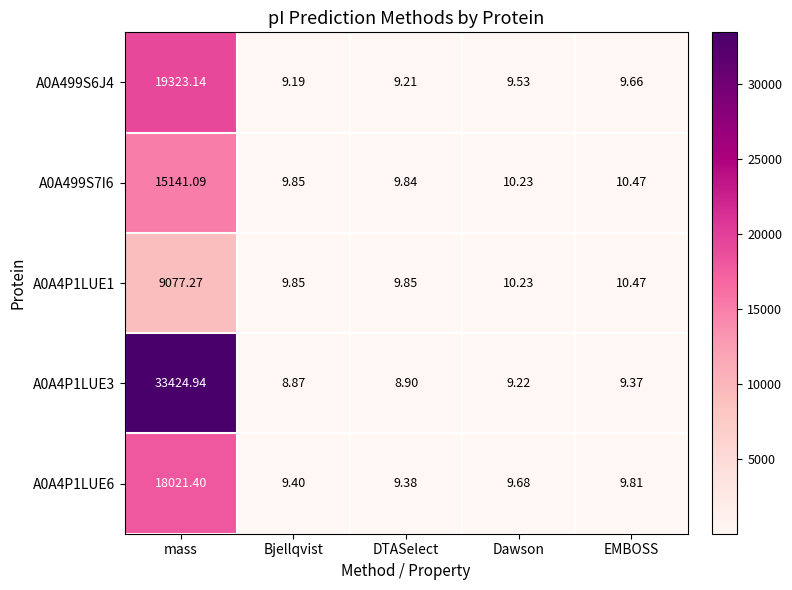

Where is A0A4P1LUE3 nearest to the value 16716?

EMBOSS